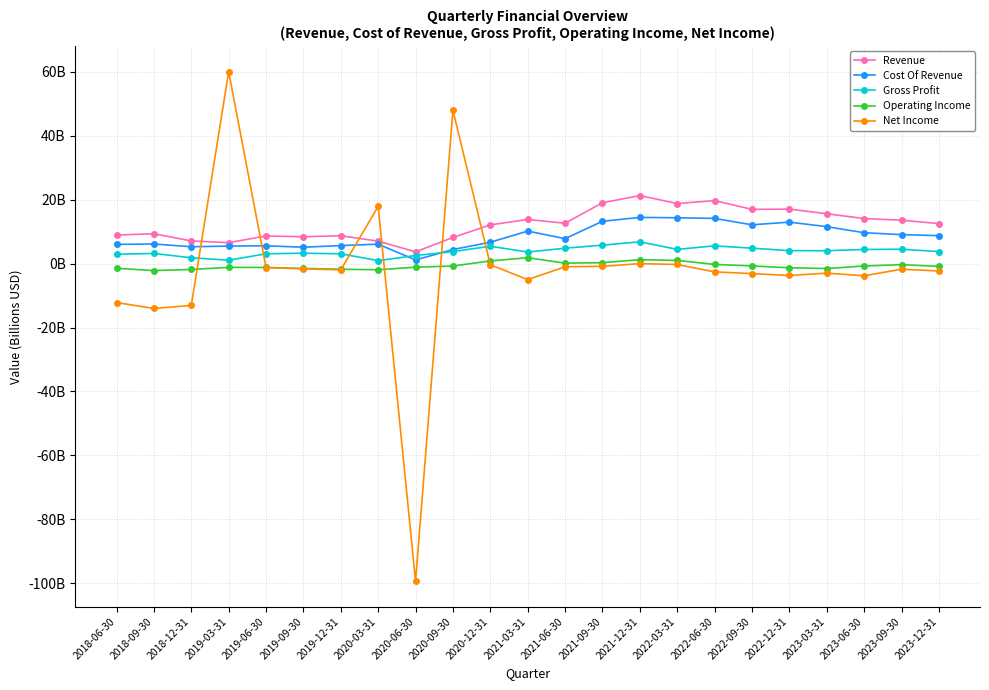

What is the value of the Cost Of Revenue point at the 12th from the left?

10.2